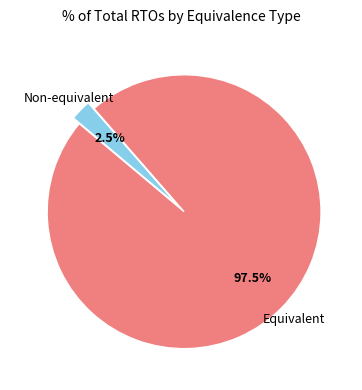

How many segments does this pie chart have?

2